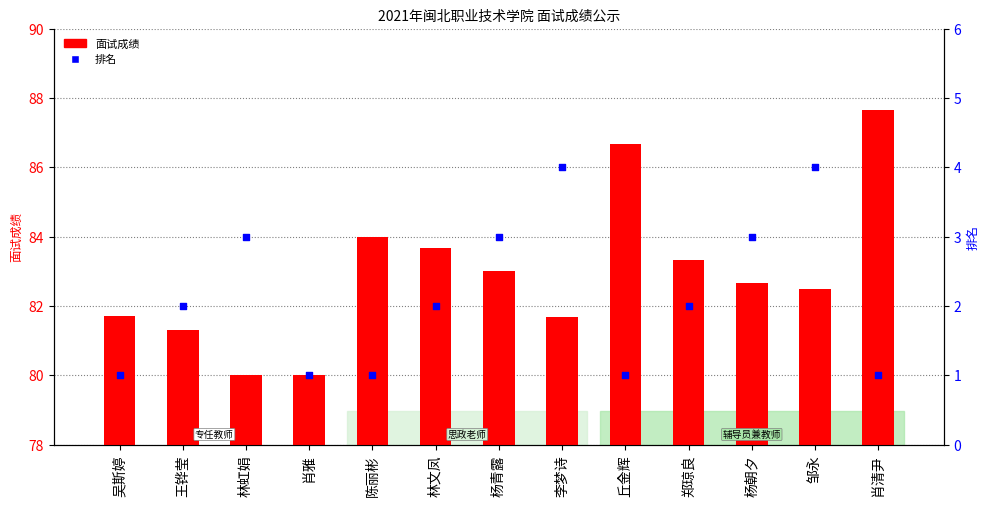

Which series has the widest spread of Y values?

面试成绩